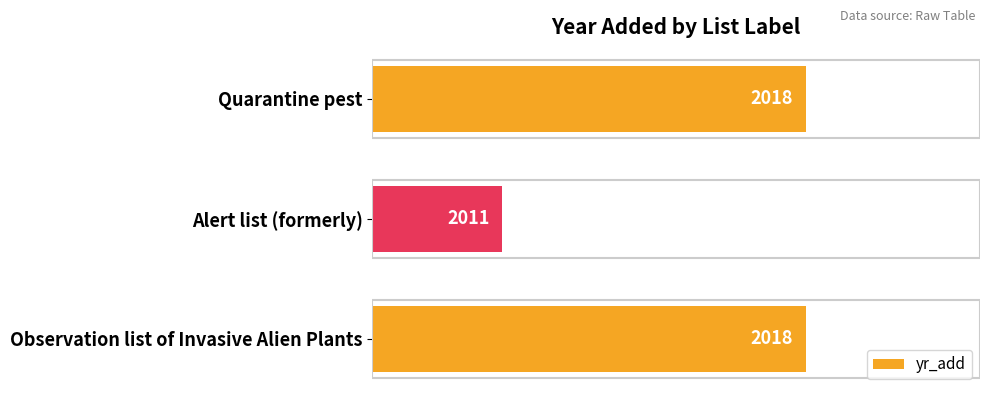

At which label is the value closest to 2014?

Alert list (formerly)